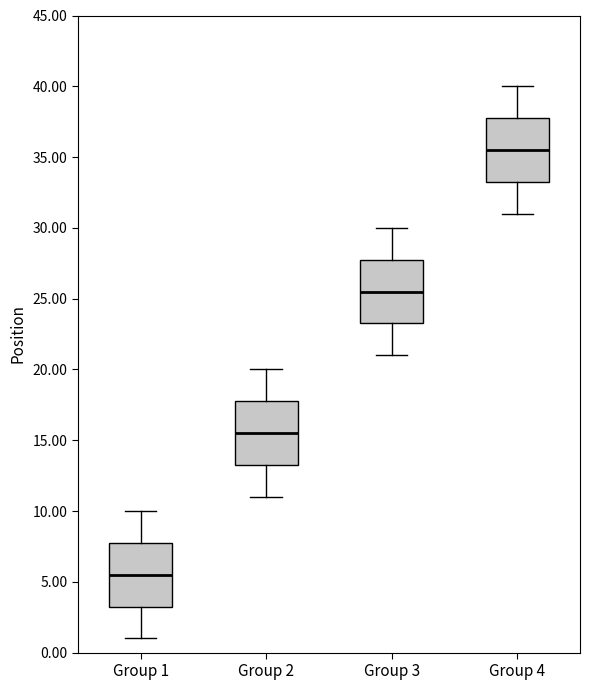

Reading left to right, read every box against the y-axis: the position of its median line, the range the box covers, and the ends of its whiskers. The values are not printed on the chart, so give them approximately, as read against the axis.

Group 1: median 5.5, box 3.5 to 8.0, whiskers 1.0 to 10.0
Group 2: median 15.5, box 13.5 to 18.0, whiskers 11.0 to 20.0
Group 3: median 25.5, box 23.5 to 28.0, whiskers 21.0 to 30.0
Group 4: median 35.5, box 33.5 to 38.0, whiskers 31.0 to 40.0